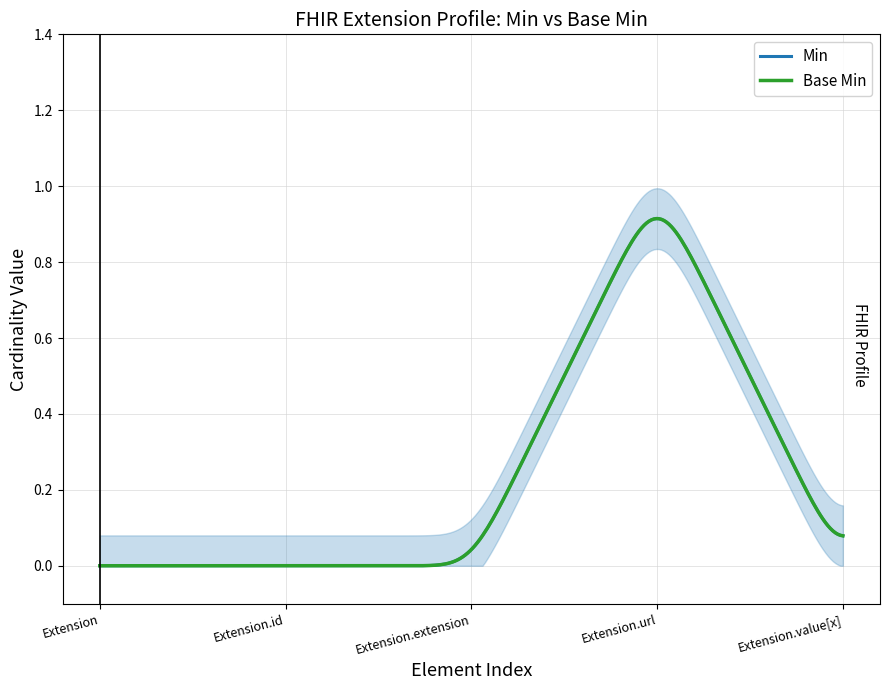

How many lines are shown in the chart?

2